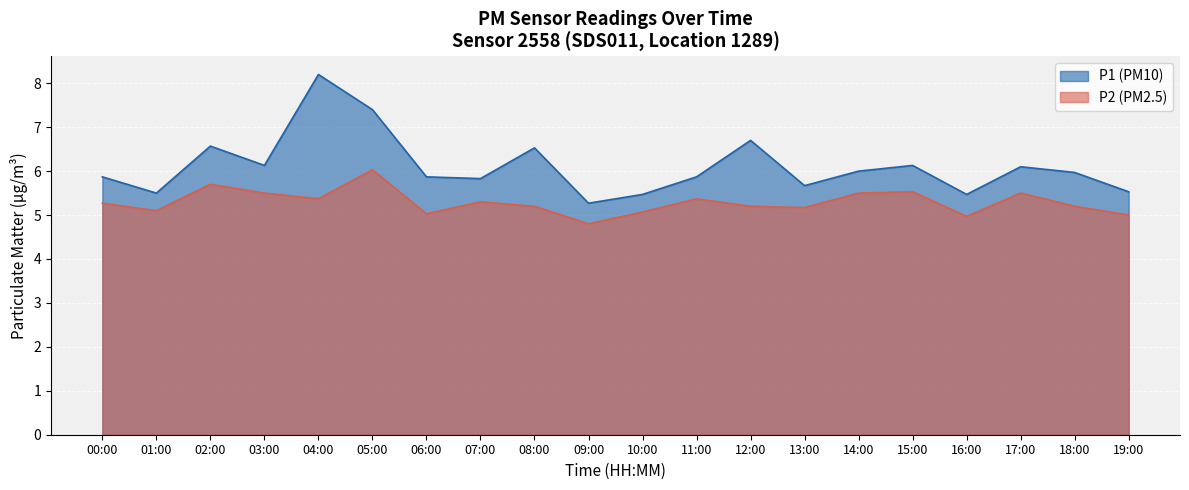

Read the P1 value at 14:00.

6.0